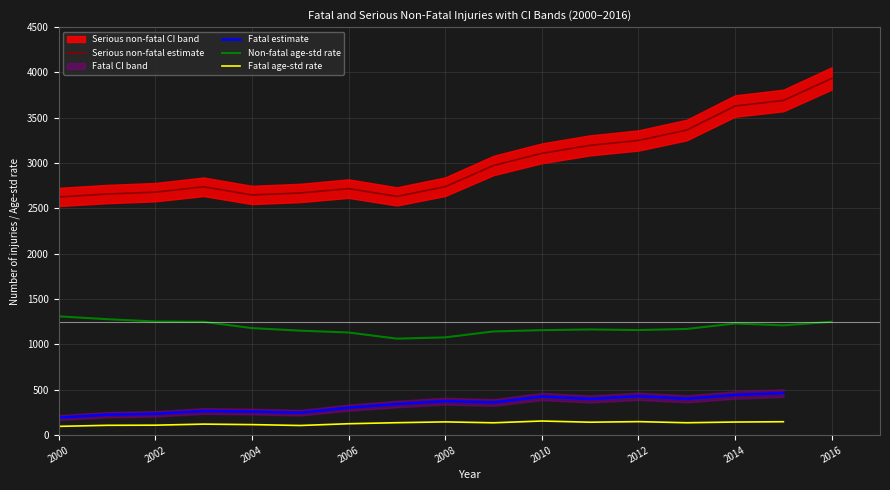

True or false: Fatal estimate and Non-fatal age-std rate intersect in this chart.

False